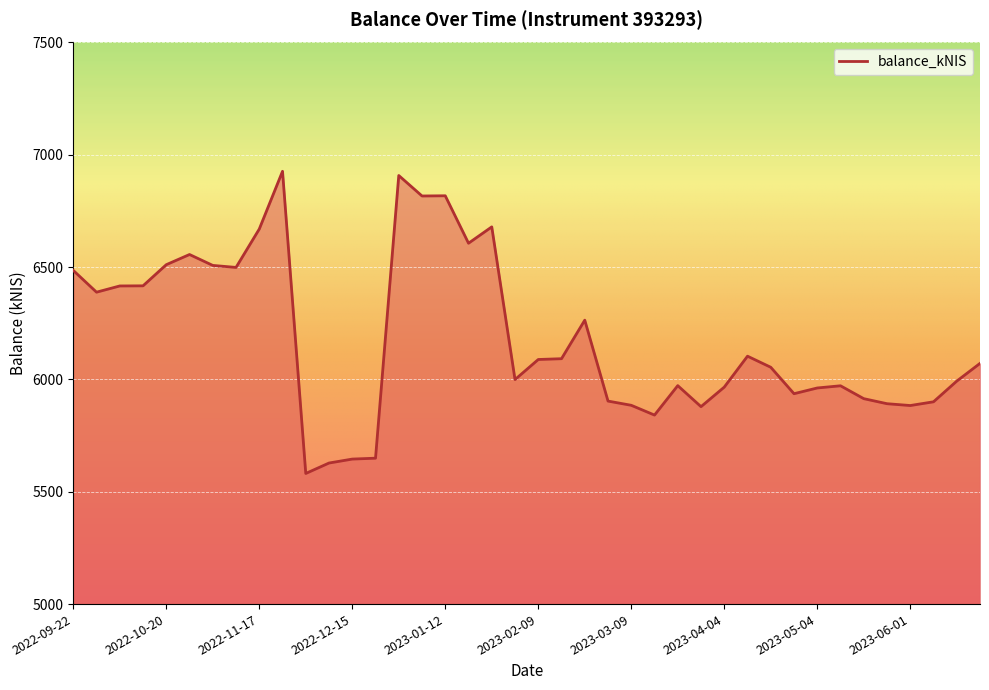

What is the minimum value shown in the chart?

5581.5